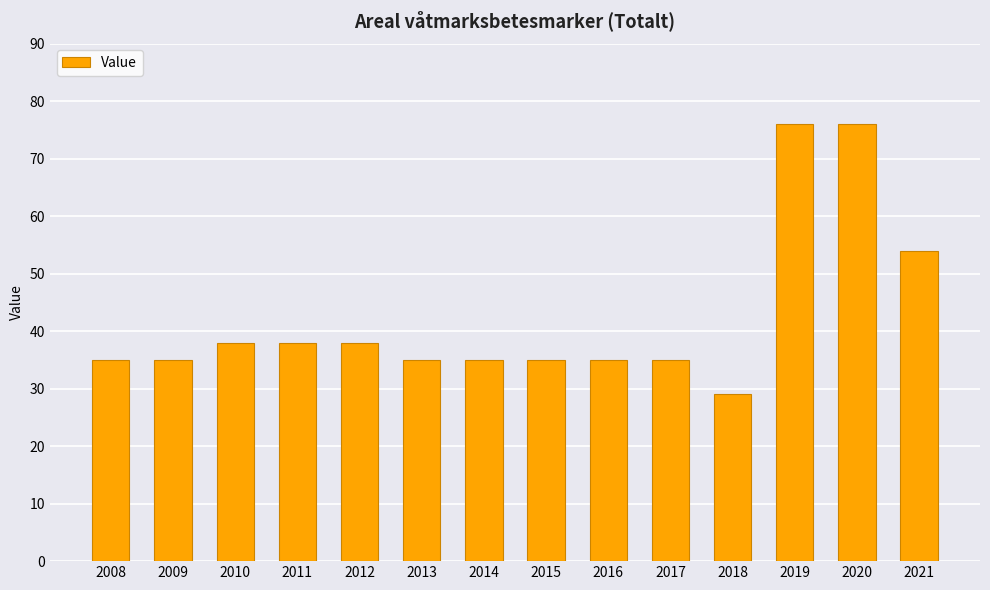

What is the value of the 5th bar from the left?

38